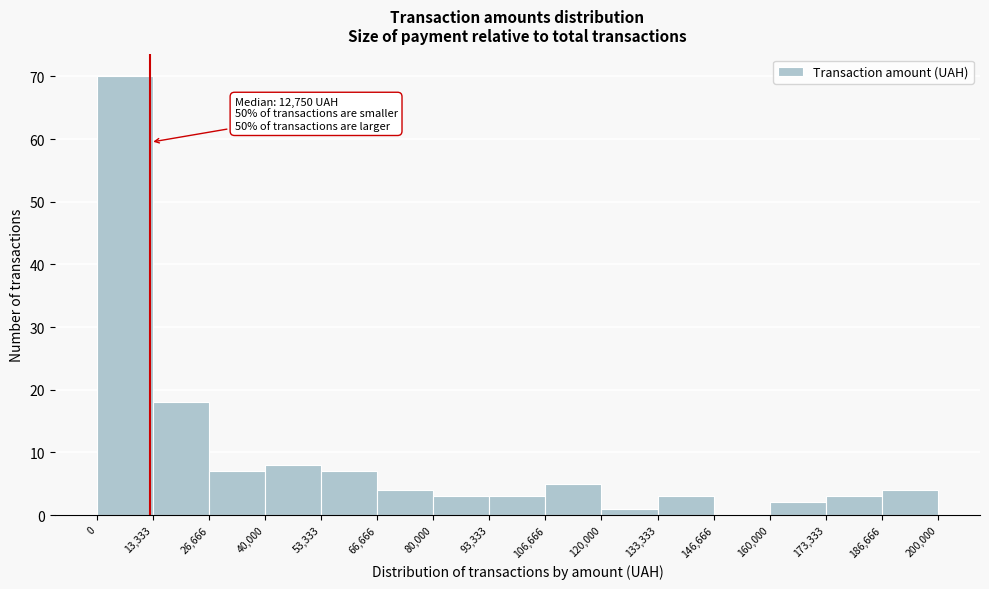

Which range on the x-axis has the tallest bar?

0 to 13,333